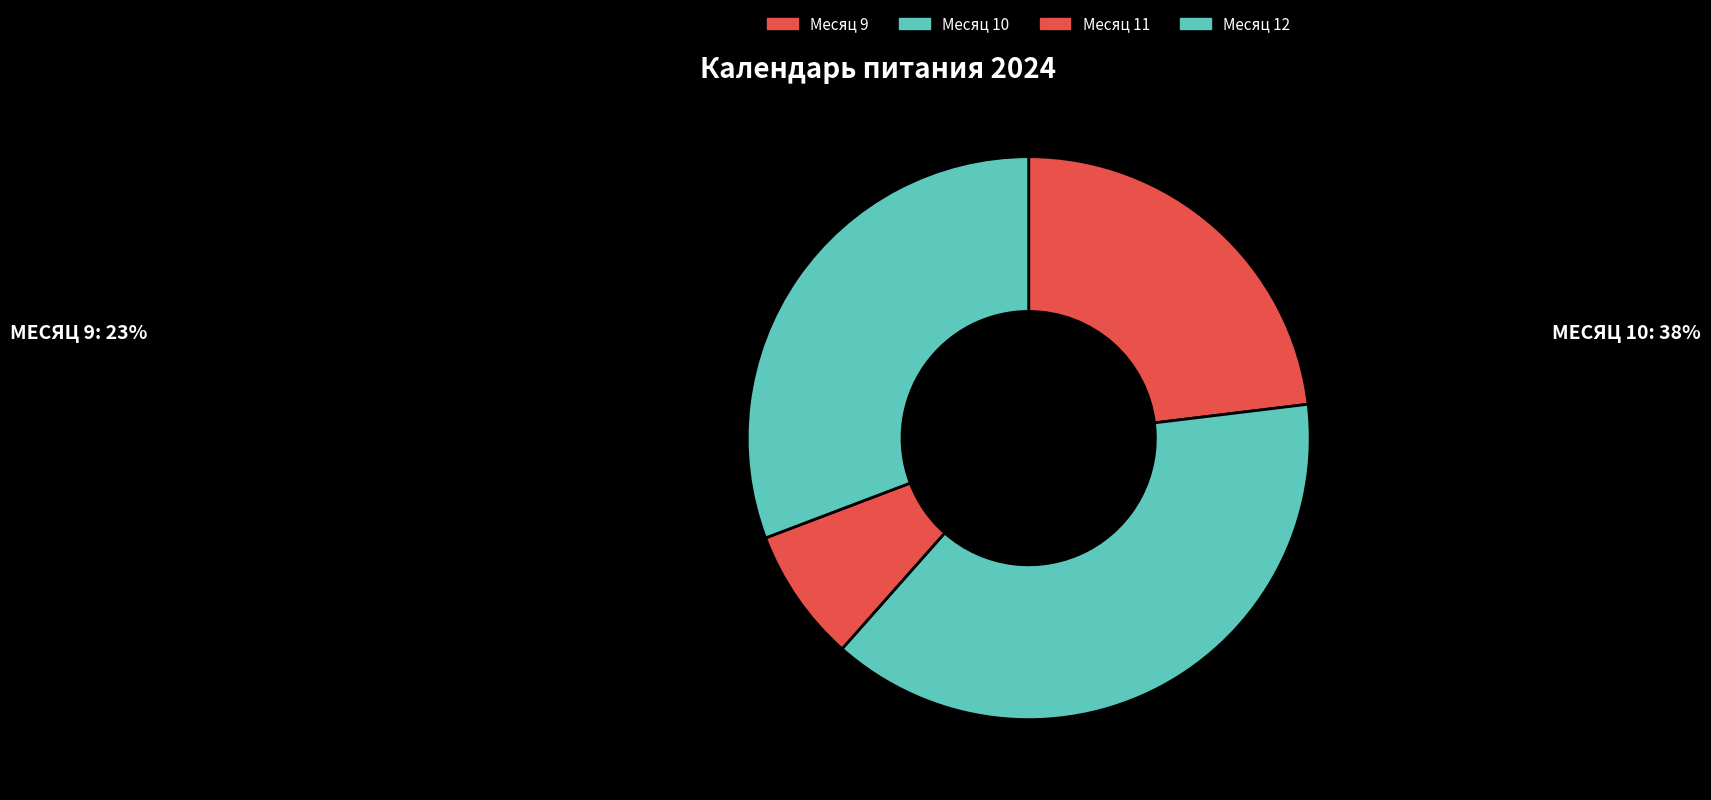

Does Месяц 11 represent more than half of the total?

No